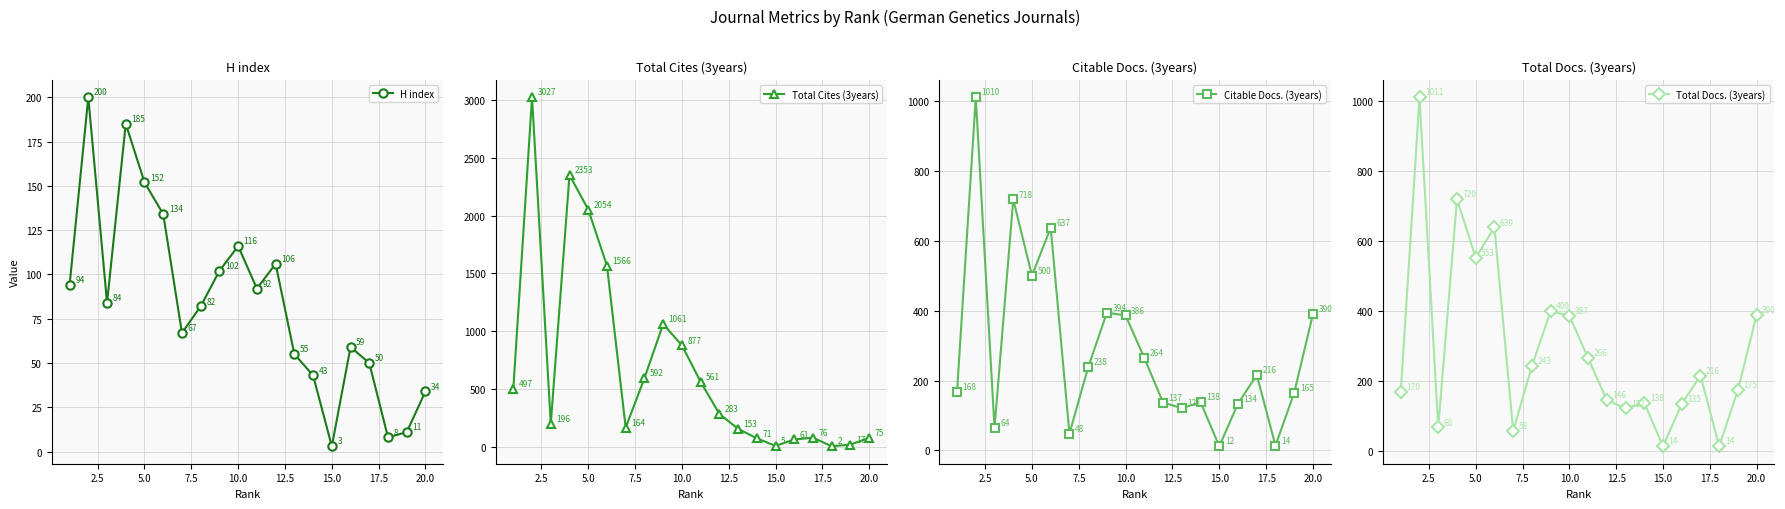

True or false: Total Docs. (3years) and Citable Docs. (3years) intersect in this chart.

False